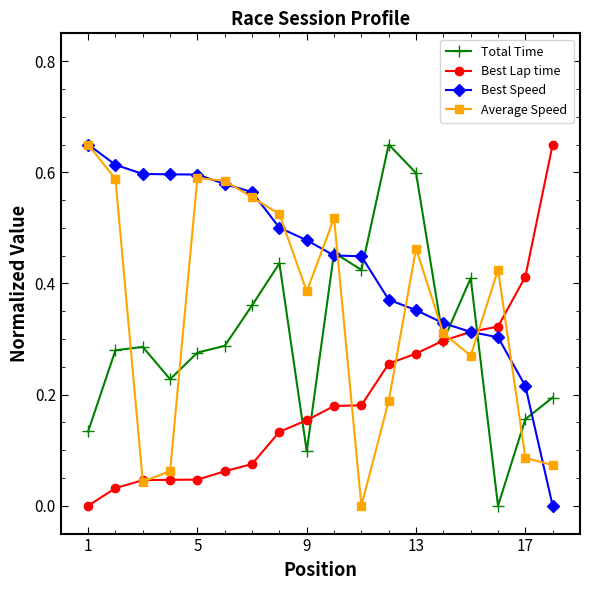

True or false: Average Speed has more than 1 interior local peaks.

True